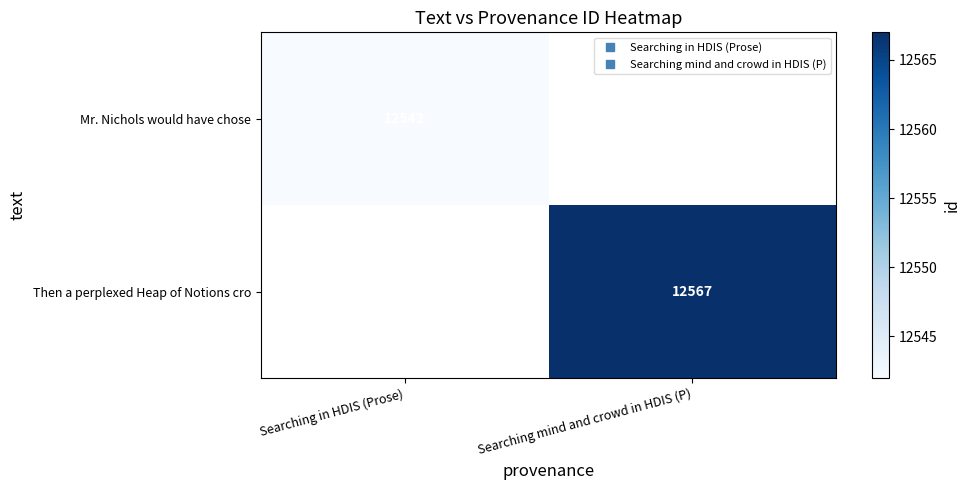

Is it true that Mr. Nichols would have chose equals 12542.0 at Searching in HDIS (Prose)?

True